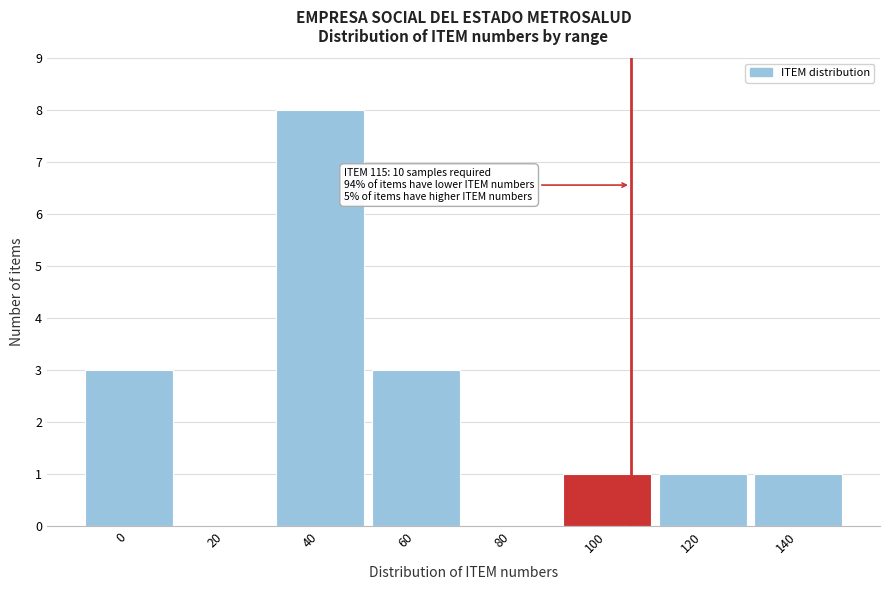

Reading right to left, what are all the values shown in this chart?

140=1	120=1	100=1	80=0	60=3	40=8	20=0	0=3